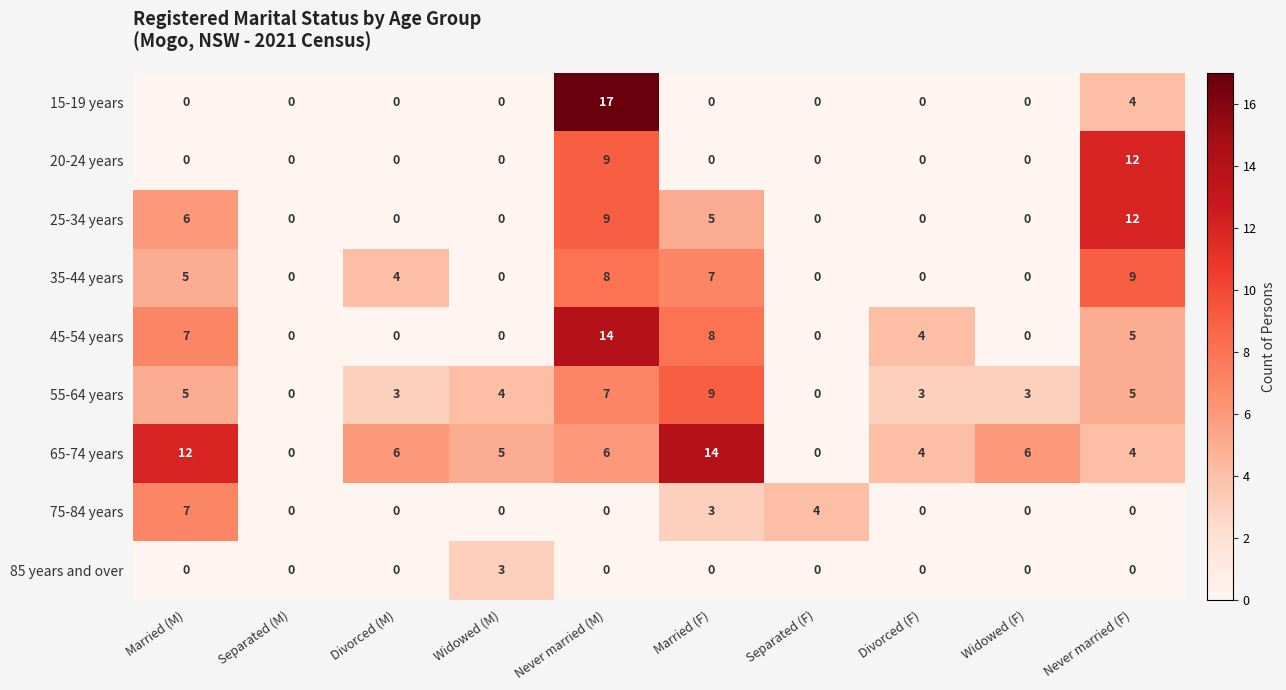

What is the difference between the maximum and minimum values in the 65-74 years series?

14